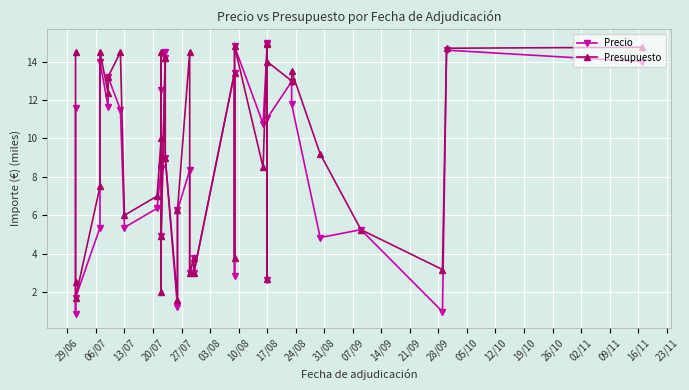

Reading left to right, what are all the values shown in this chart?

Precio: 11.6	0.9	1.7	5.4	14.0	11.6	13.2	11.5	5.4	6.4	8.5	12.5	8.4	4.9	14.5	14.2	9.0	1.2	6.2	8.3	3.0	3.8	3.0	13.4	2.8	14.8	10.8	14.9	15.0	2.6	11.1	13.0	11.8	4.8	5.2	1.0	14.6	14.0
Presupuesto: 14.5	2.5	1.7	7.5	14.5	12.3	13.2	14.5	6.0	7.0	10.0	14.5	2.0	4.9	14.2	14.2	9.0	1.6	6.2	14.5	3.0	3.8	3.0	13.4	3.8	14.8	8.5	15.0	14.9	2.7	14.0	13.0	13.5	9.2	5.2	3.2	14.7	14.8